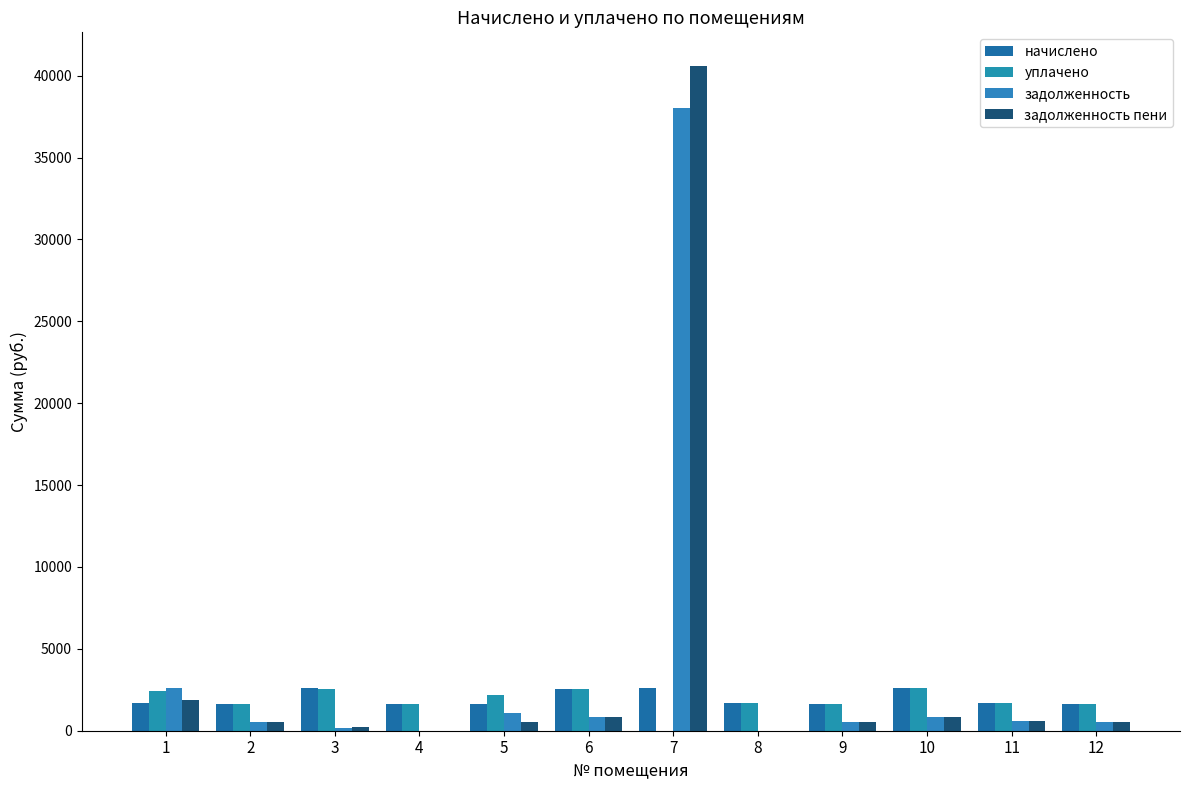

What value does the уплачено series have at 12?

1638.7